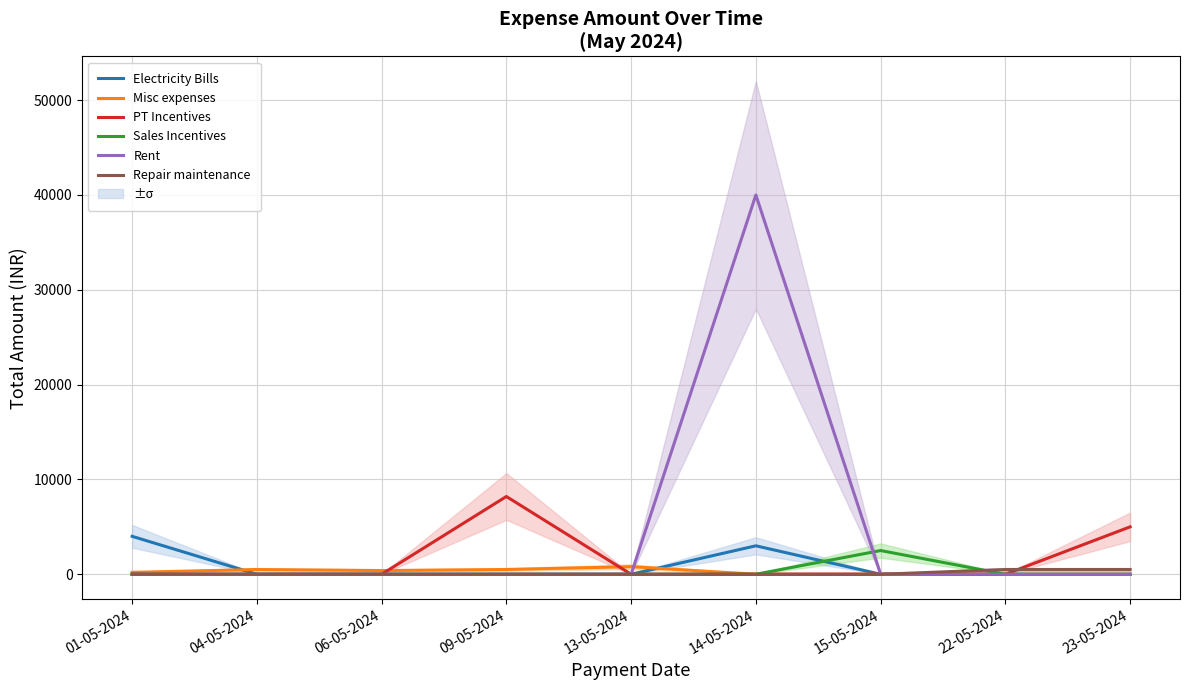

The Sales Incentives series shows 0 at 23-05-2024. True or false?

True